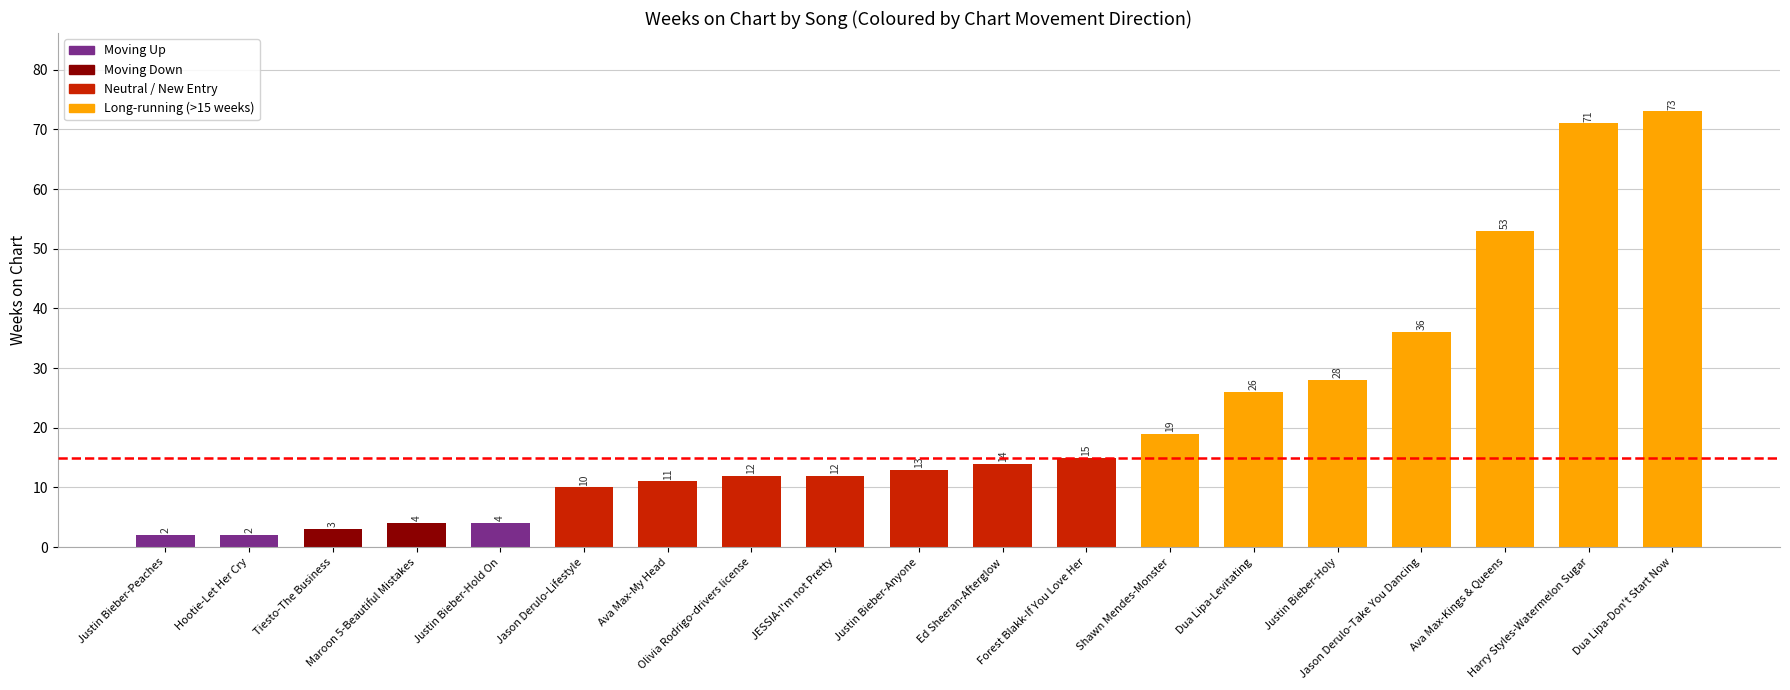

What is the difference between the second highest and second lowest values?

69